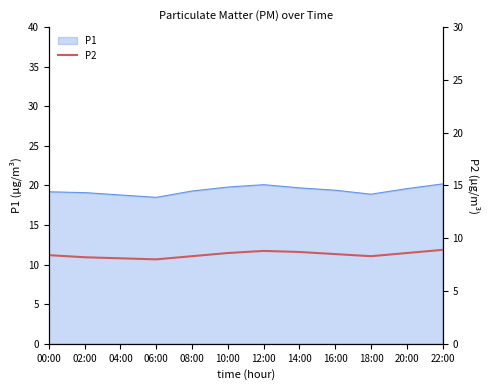

True or false: P1 has a value of 19.6 at 20:00.

True